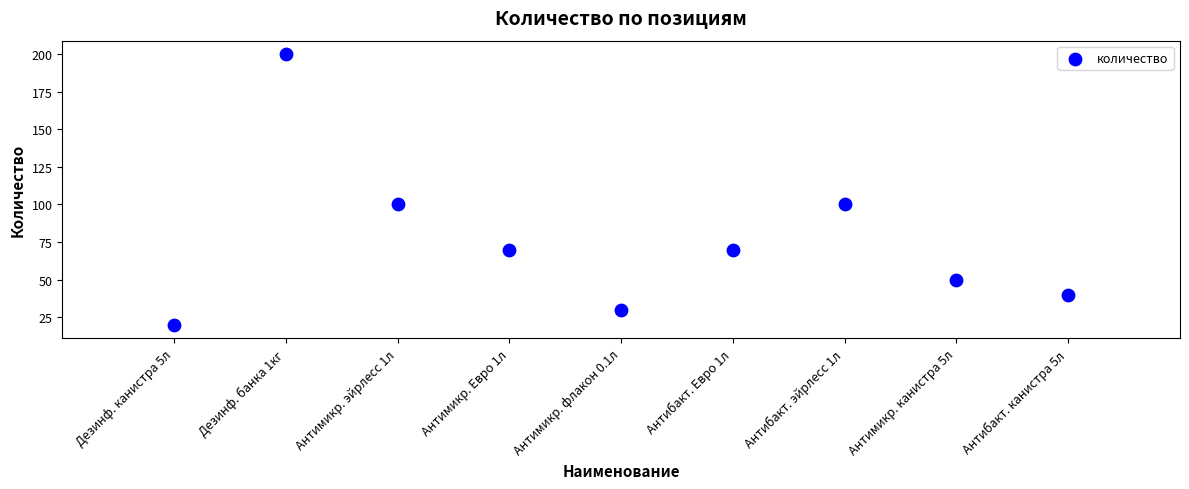

What is the range of Y values (max minus min)?

180